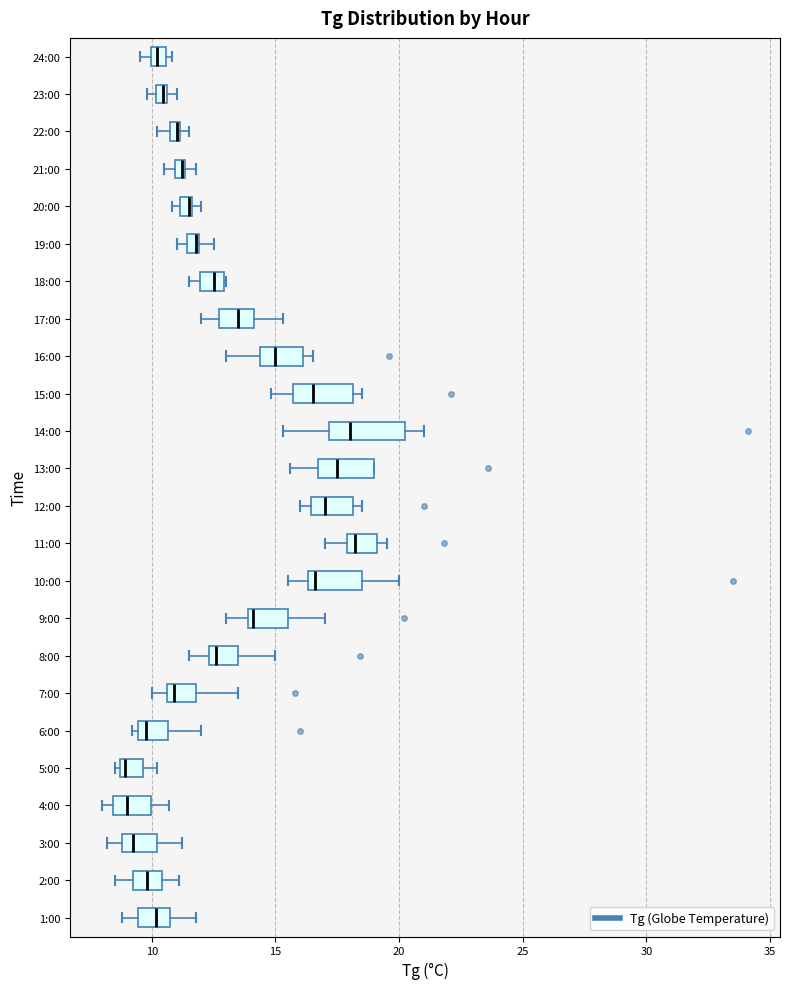

Where does the median line of the box for 13:00 sit on the x-axis? The values are not printed on the chart, so give them approximately, as read against the axis.

17.5